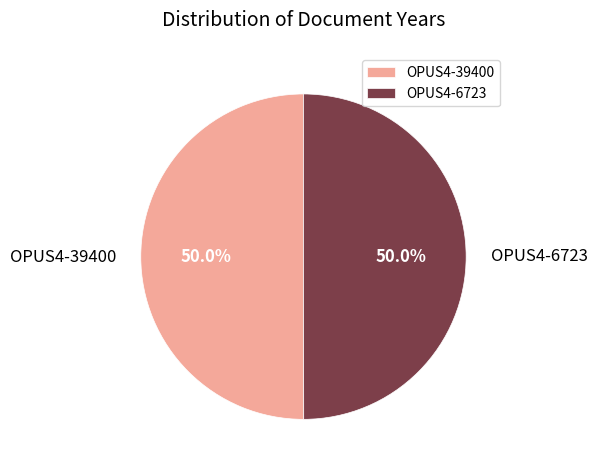

How many segments does this pie chart have?

2